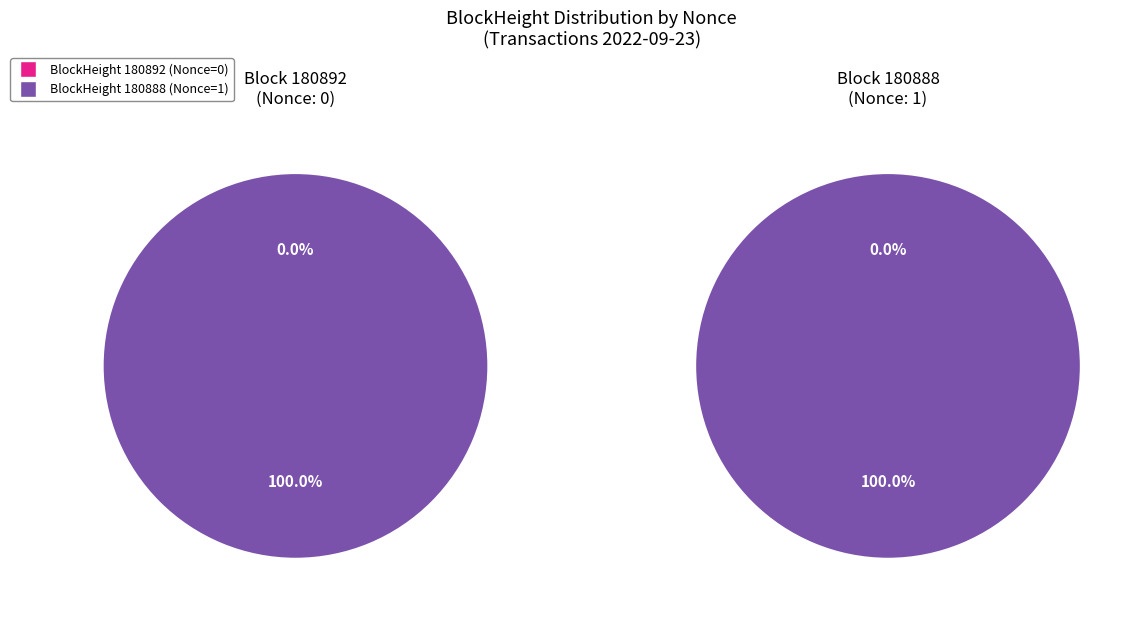

Do 180888 and 180892 together represent more than half of the pie?

Yes